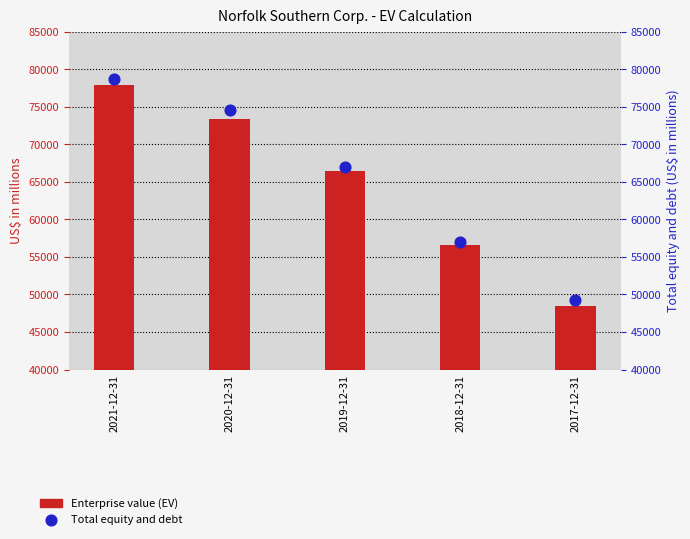

What is the total value across all series at 2018-12-31?

113648